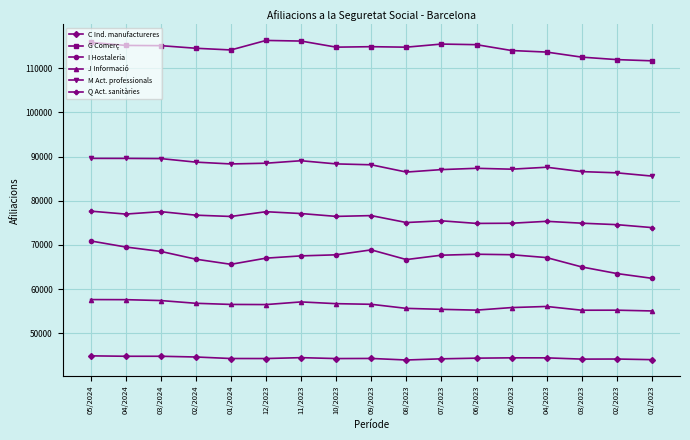

Is it true that G Comerç equals 202079 at 12/2023?

False